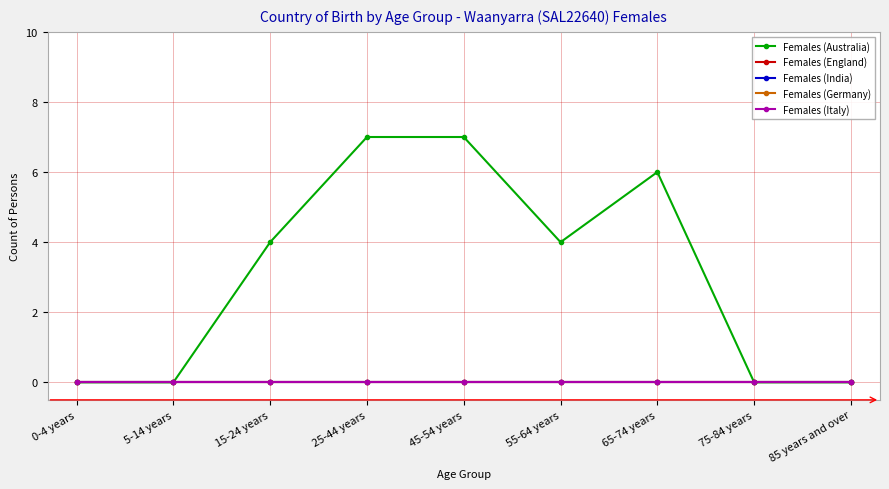

Which series changed the most between 5-14 years and 45-54 years?

Females (Australia)